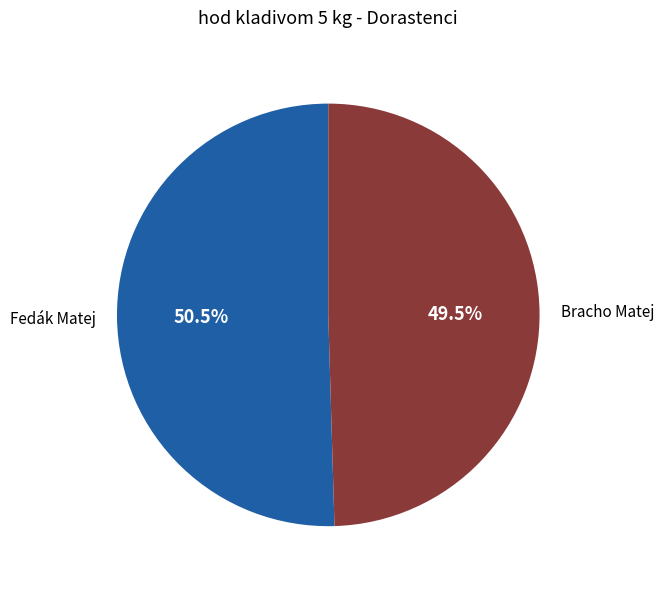

Which slice is the smallest?

Bracho Matej